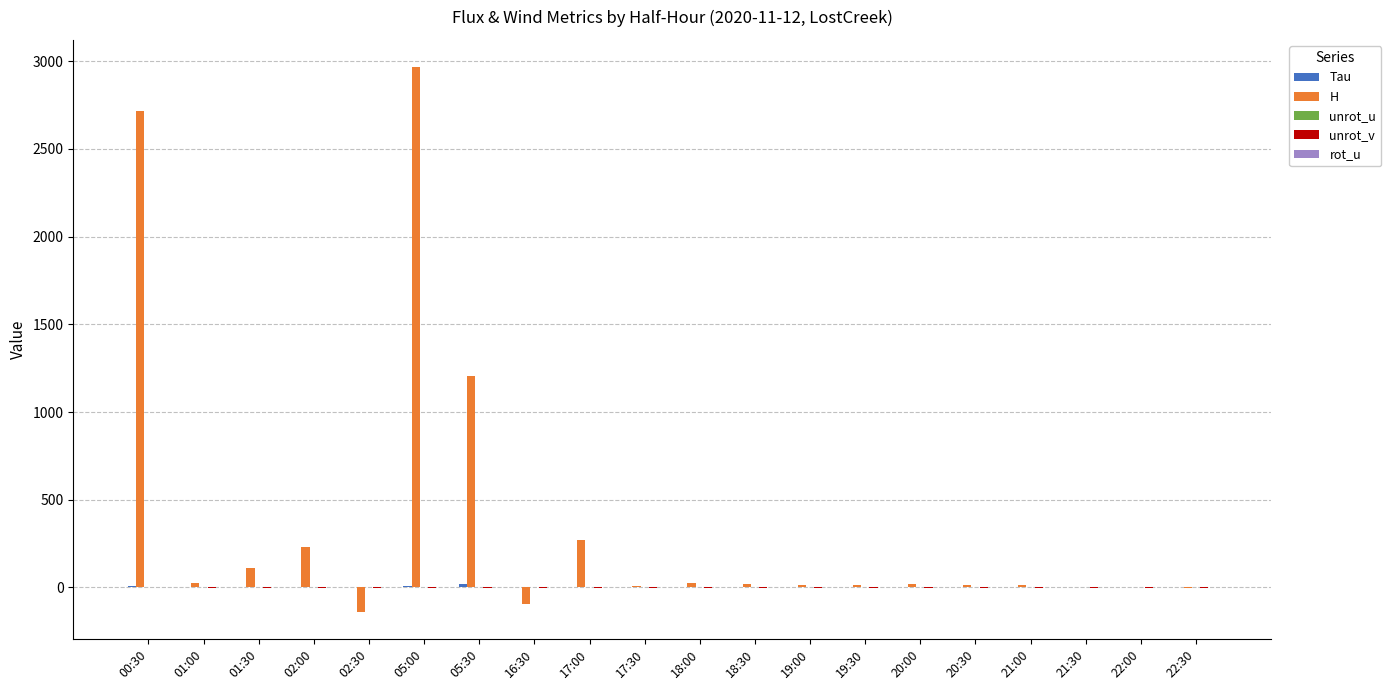

What is the sum of all H values?

7428.0